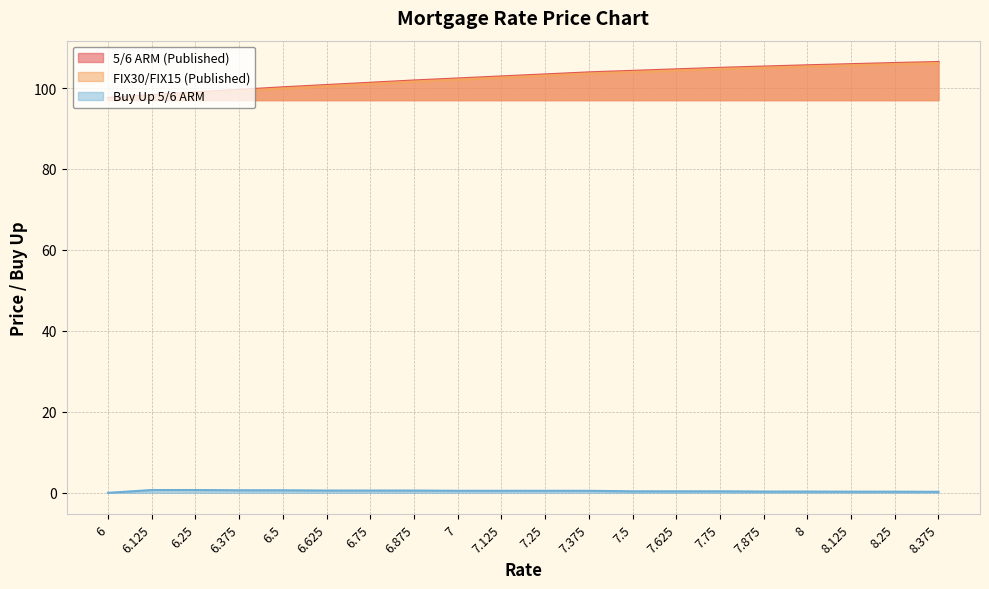

What is the spread (max minus min) of values at 7.875?

104.9